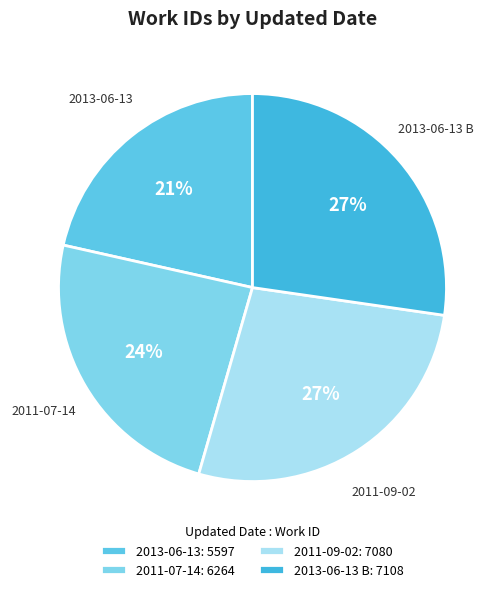

How many segments does this pie chart have?

4